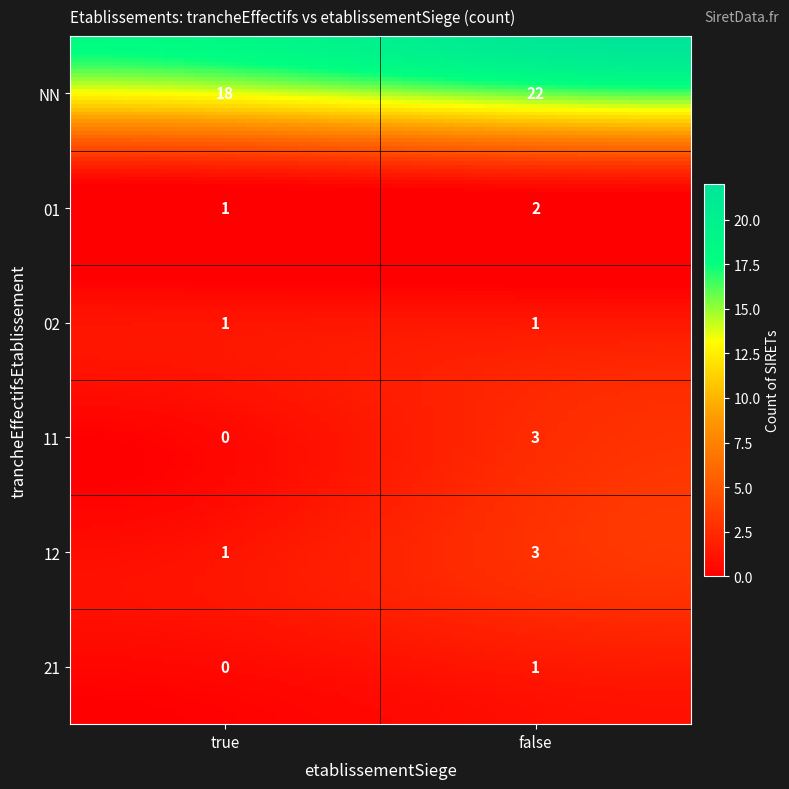

List the labels in order of value, largest first.

NN_false, NN_true, 11_false, 12_false, 01_false, 01_true, 02_true, 02_false, 12_true, 21_false, 11_true, 21_true